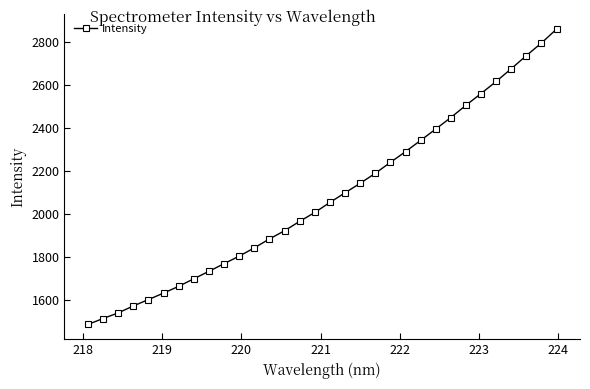

What is the maximum value shown in the chart?

2860.1